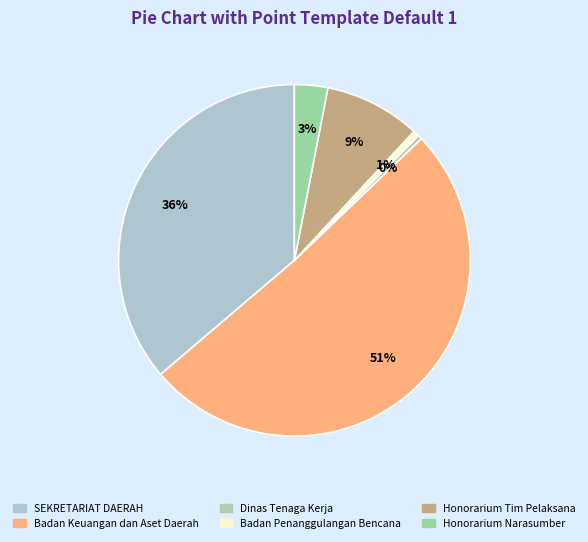

How many segments does this pie chart have?

6